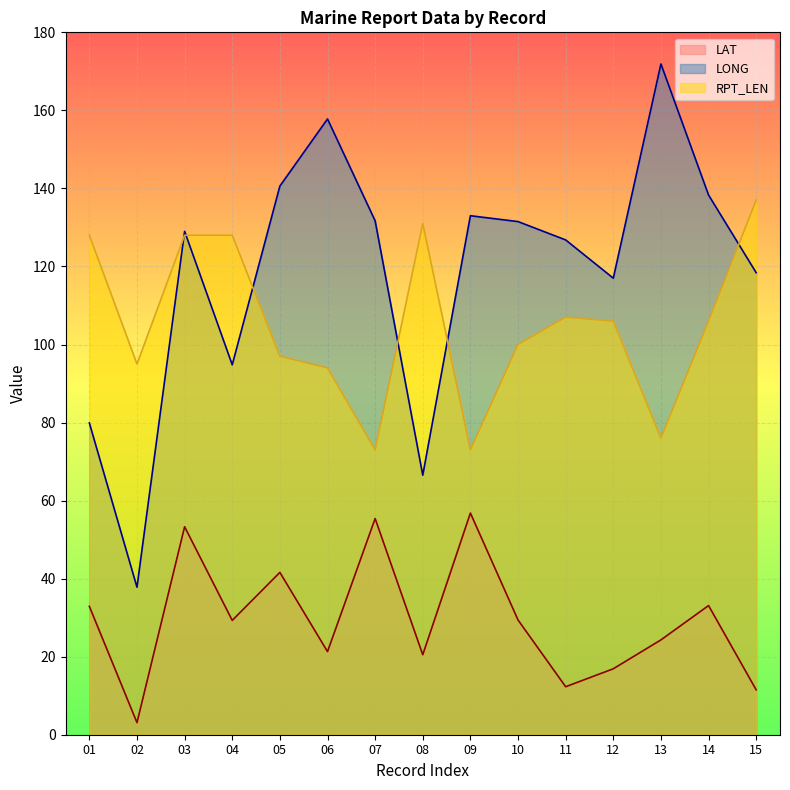

At which label does RPT_LEN reach its minimum?

07